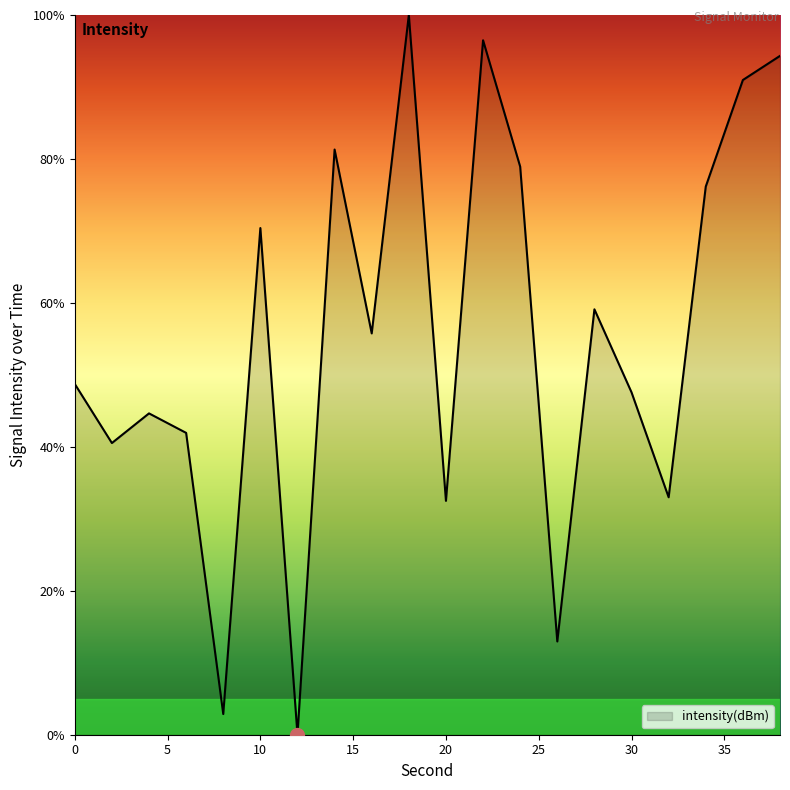

What is the greatest value displayed?

100.0